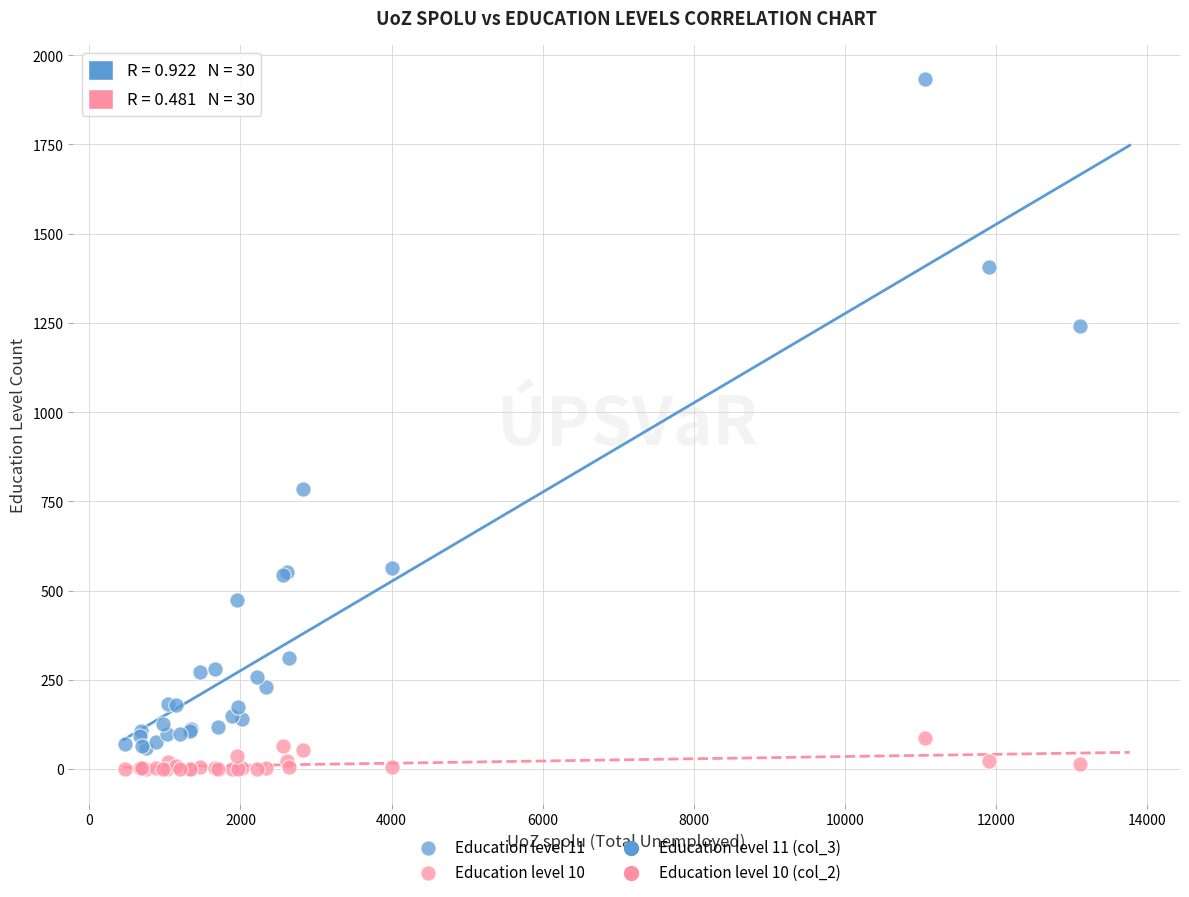

Across all series, what Y value is closest to 966?

785